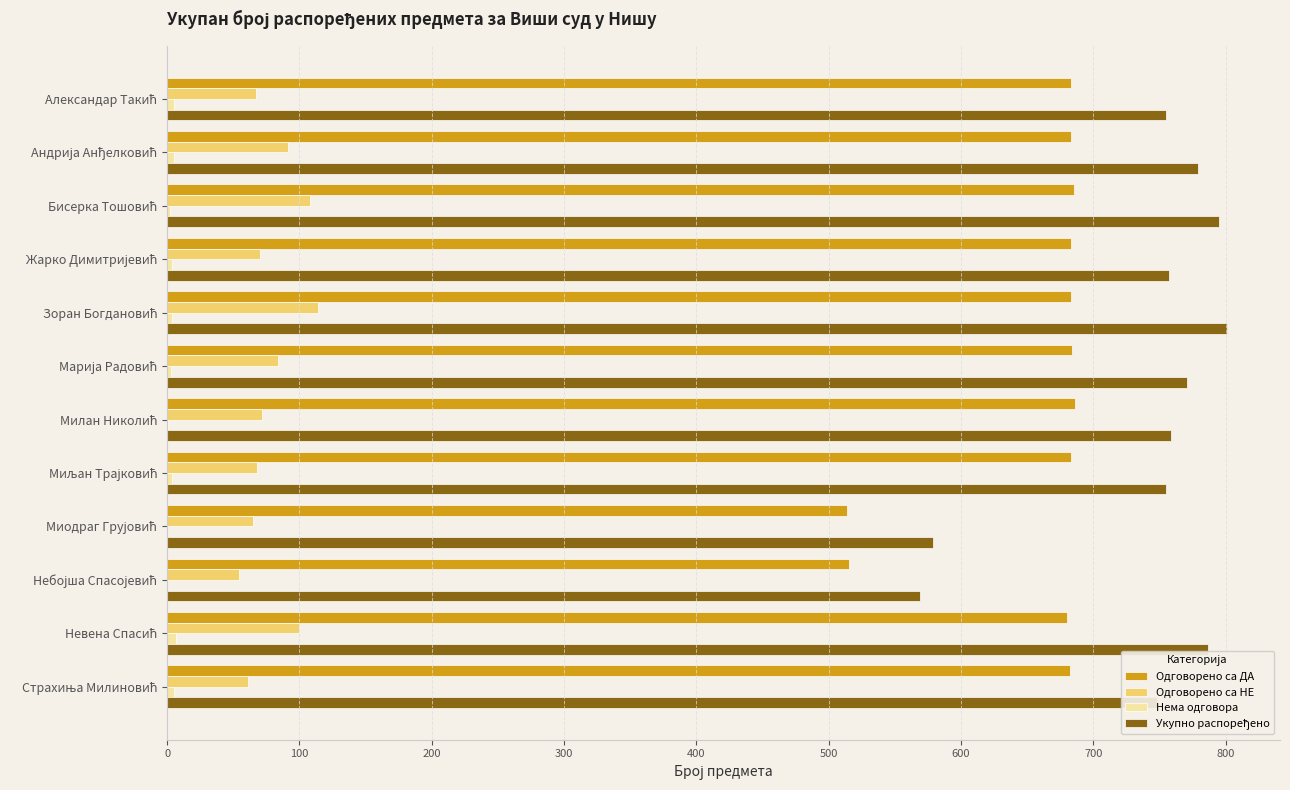

Count the number of data series in this chart.

4